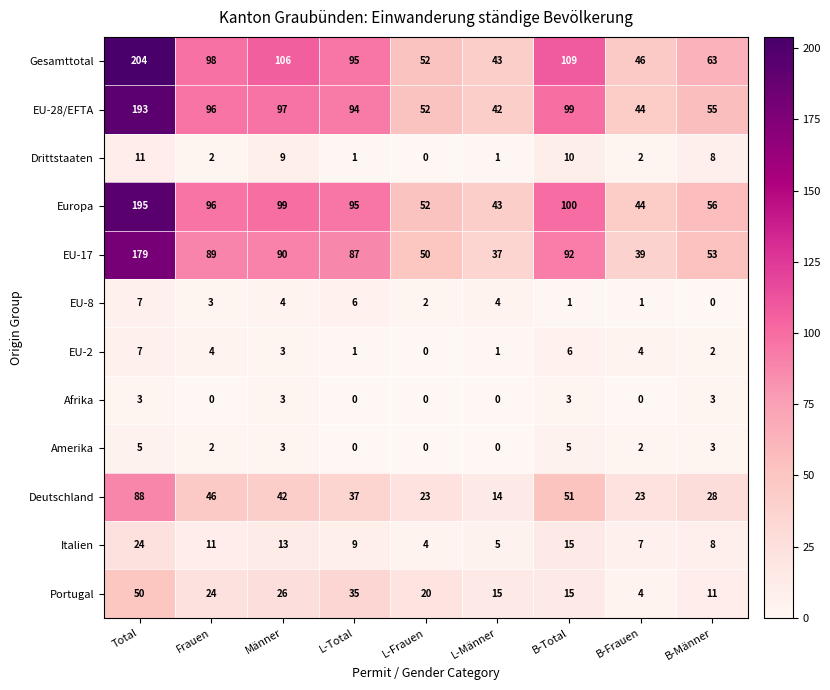

What is the approximate value of Italien at Männer, to the nearest 10?

10